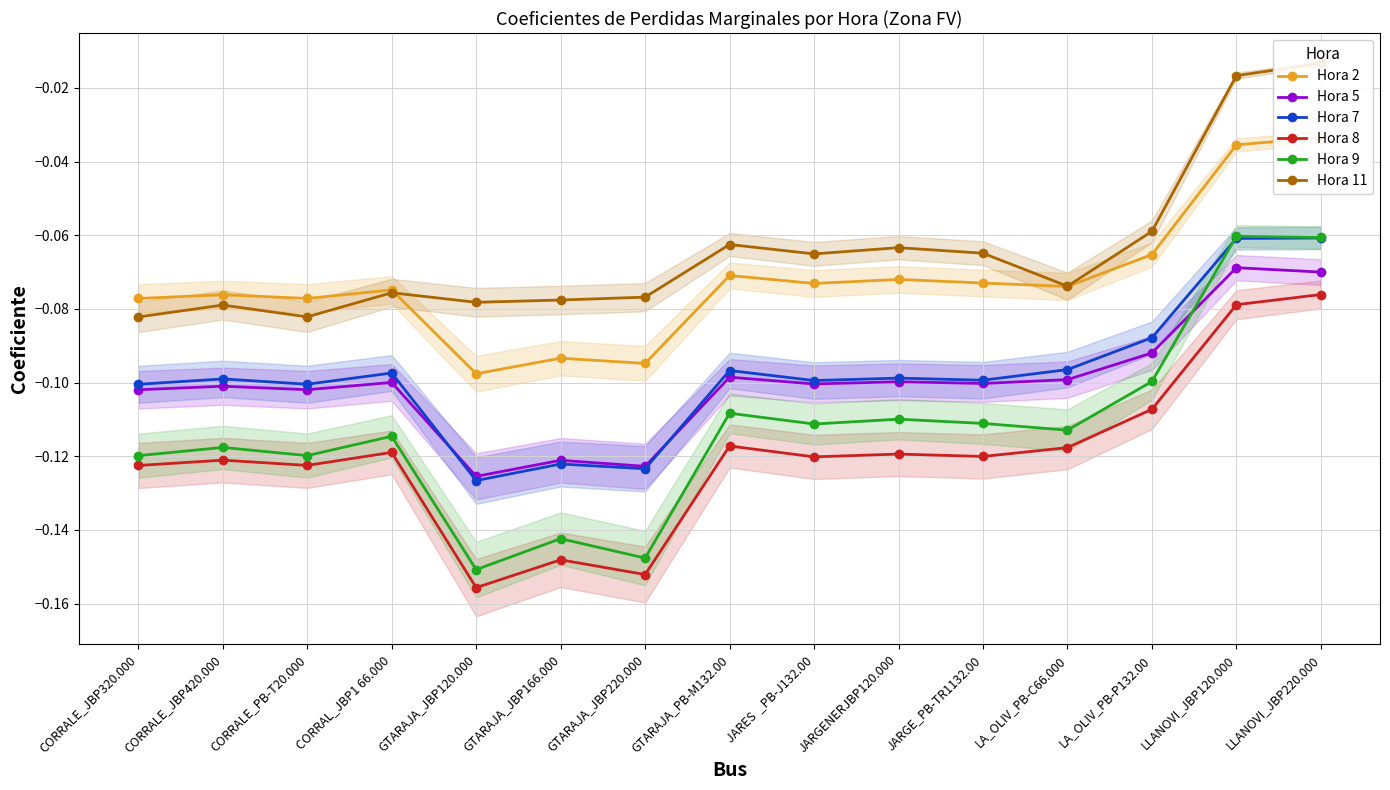

What is the difference between the second highest and second lowest values in the Hora 2 series?

0.1